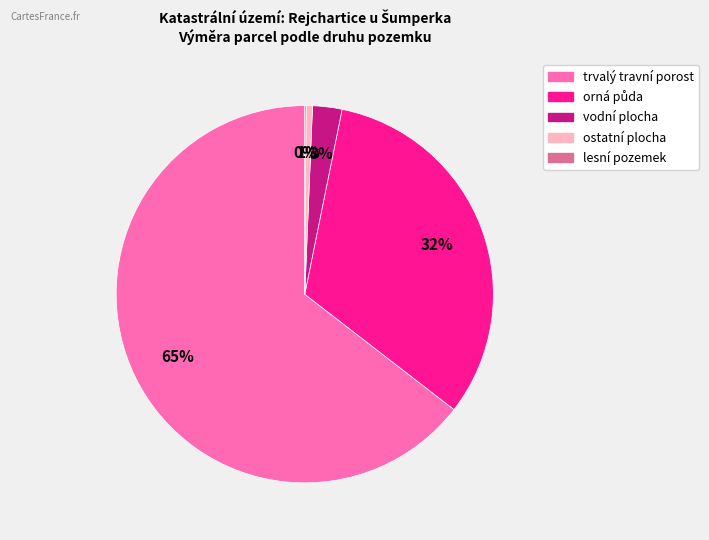

Which slice represents more than half of the pie?

trvalý travní porost